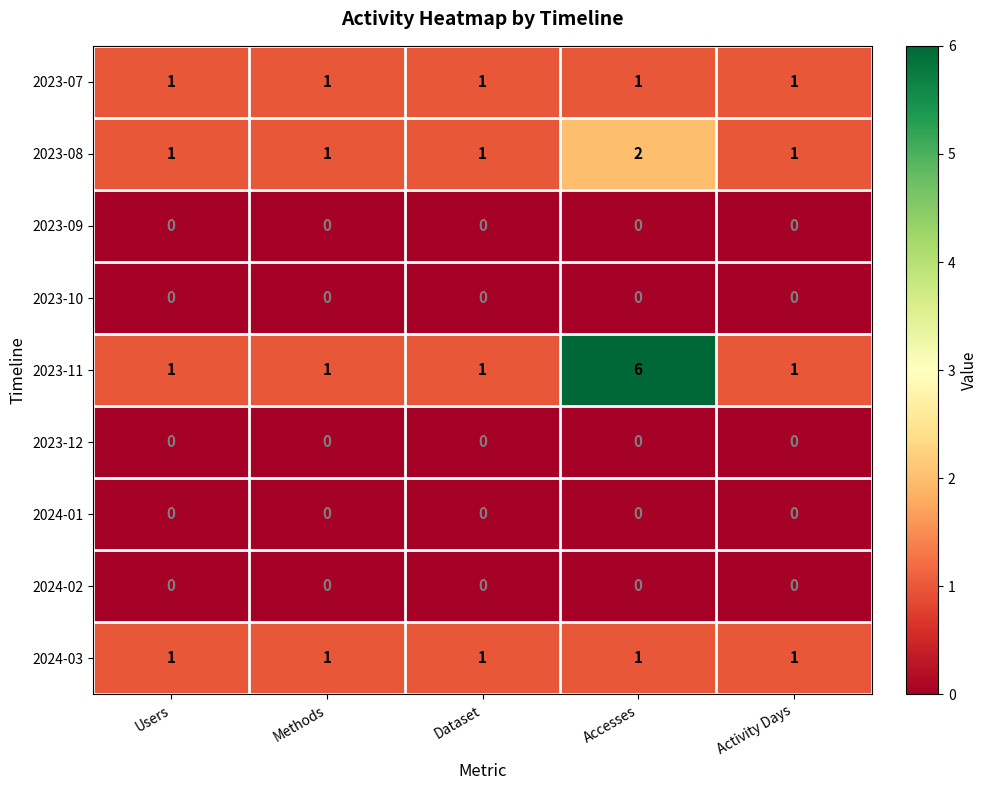

What is the difference between the highest and lowest values at Dataset?

1